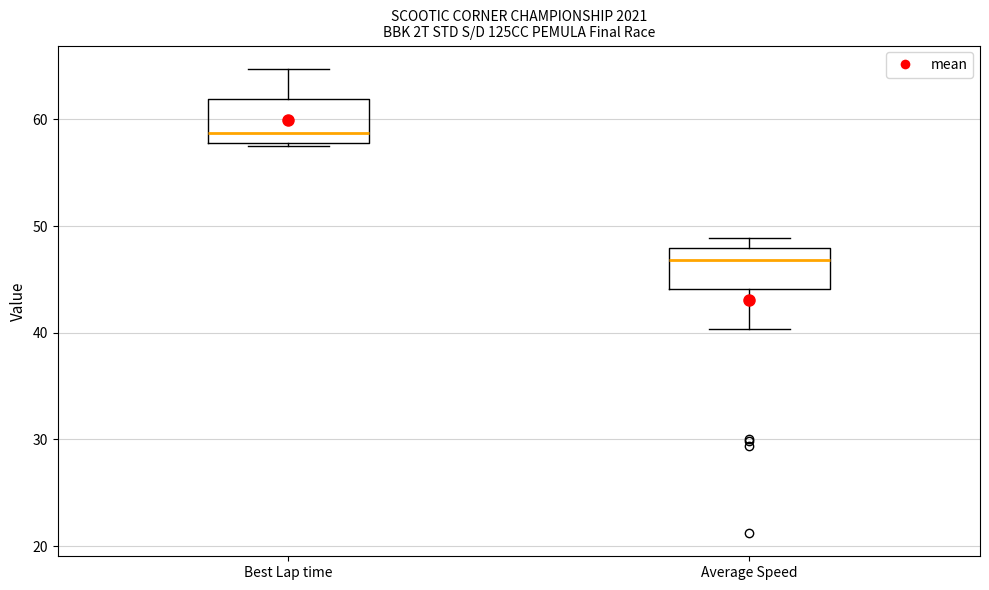

Where does the median line of the box for Average Speed sit on the y-axis? The values are not printed on the chart, so give them approximately, as read against the axis.

47